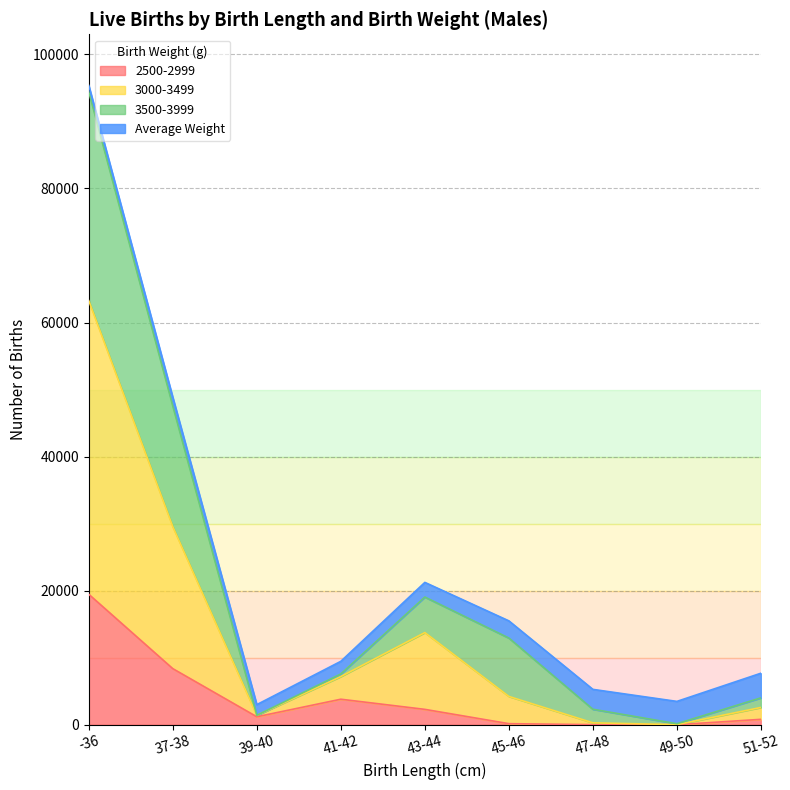

Which category has the lowest value in the 3500-3999 series?

39-40